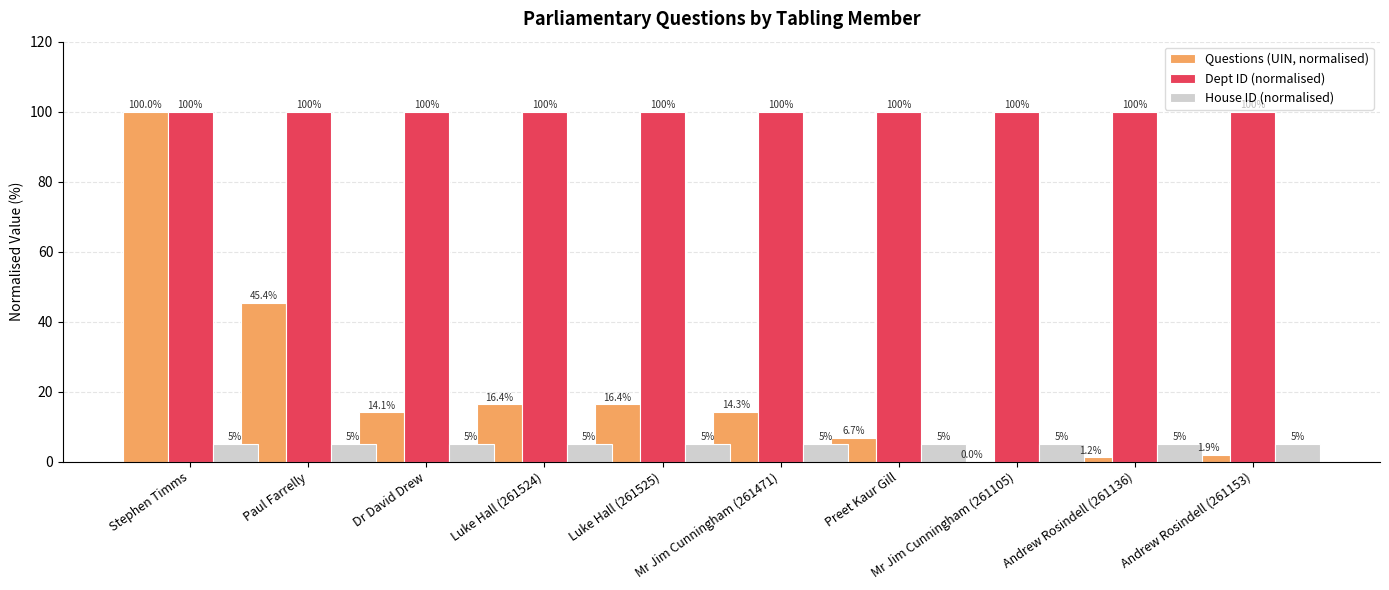

How many groups of bars are there?

10